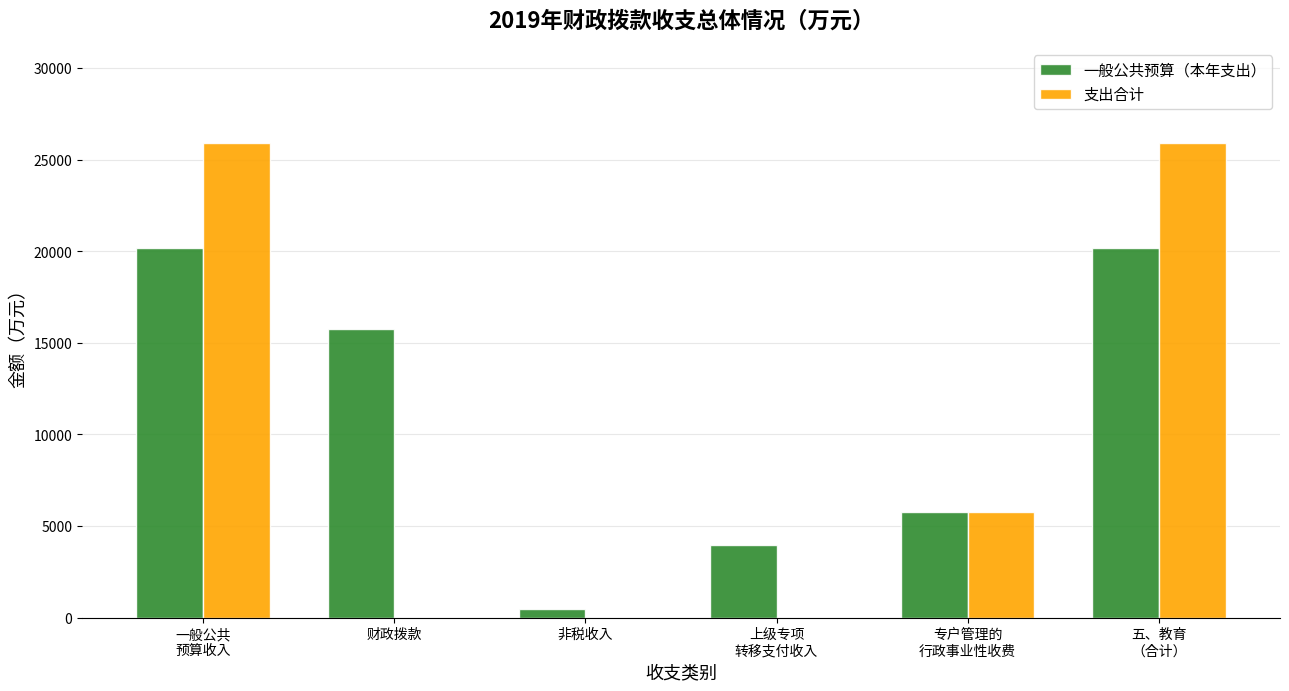

What is the average value of the 支出合计 series?

9596.1